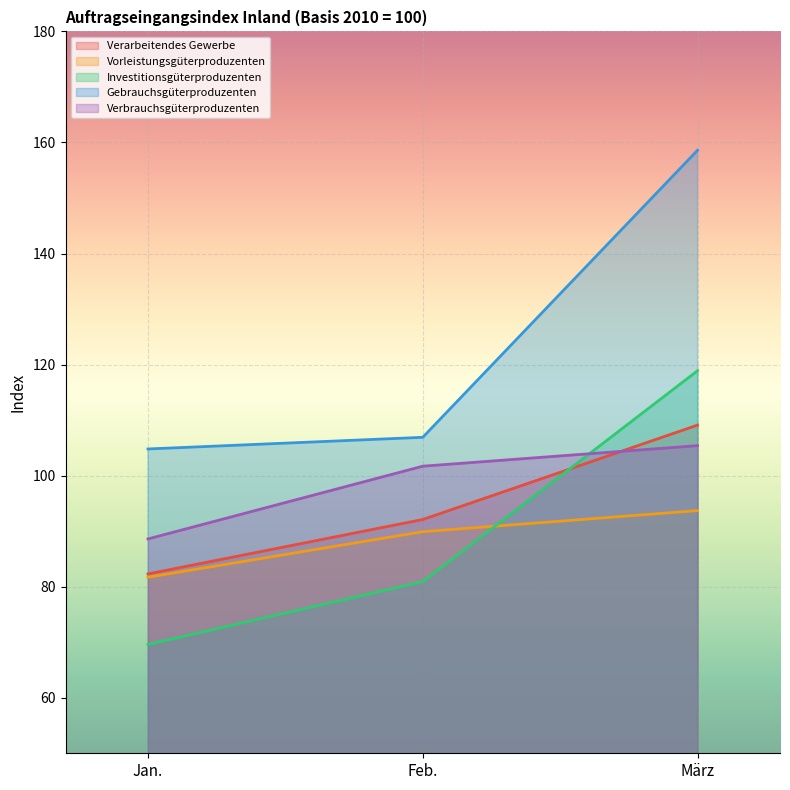

What is the highest value of the Vorleistungsgüterproduzenten series?

93.7